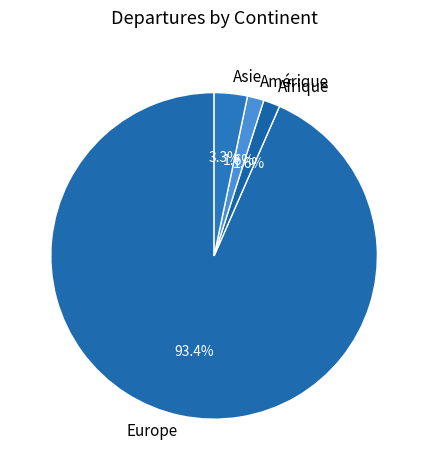

To the nearest percent, what percentage of the pie is Amérique?

2%